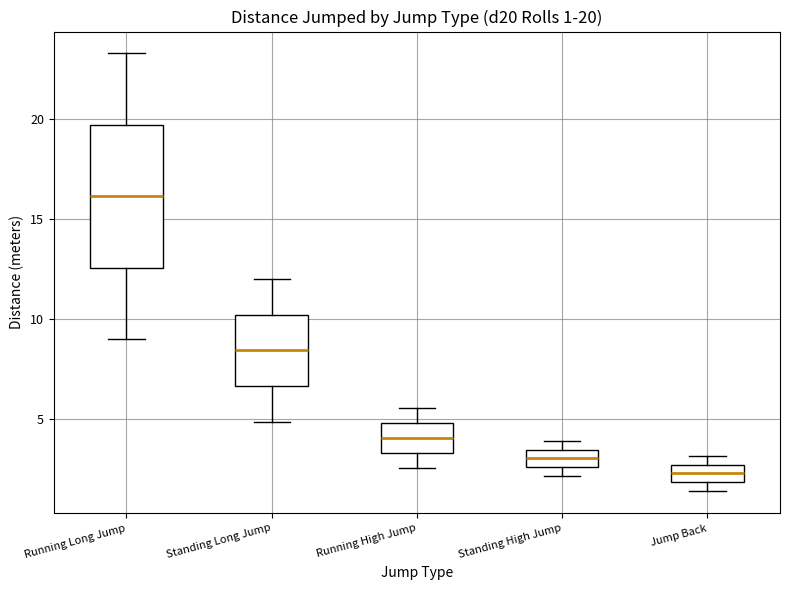

Comparing the boxes themselves (not the whiskers), which one is the tallest?

Running Long Jump